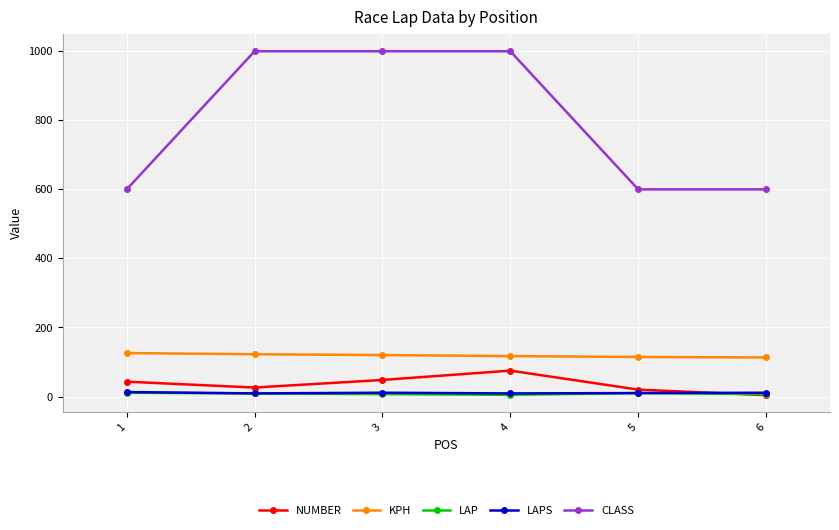

The value of NUMBER at 3 is 82.1. True or false?

False